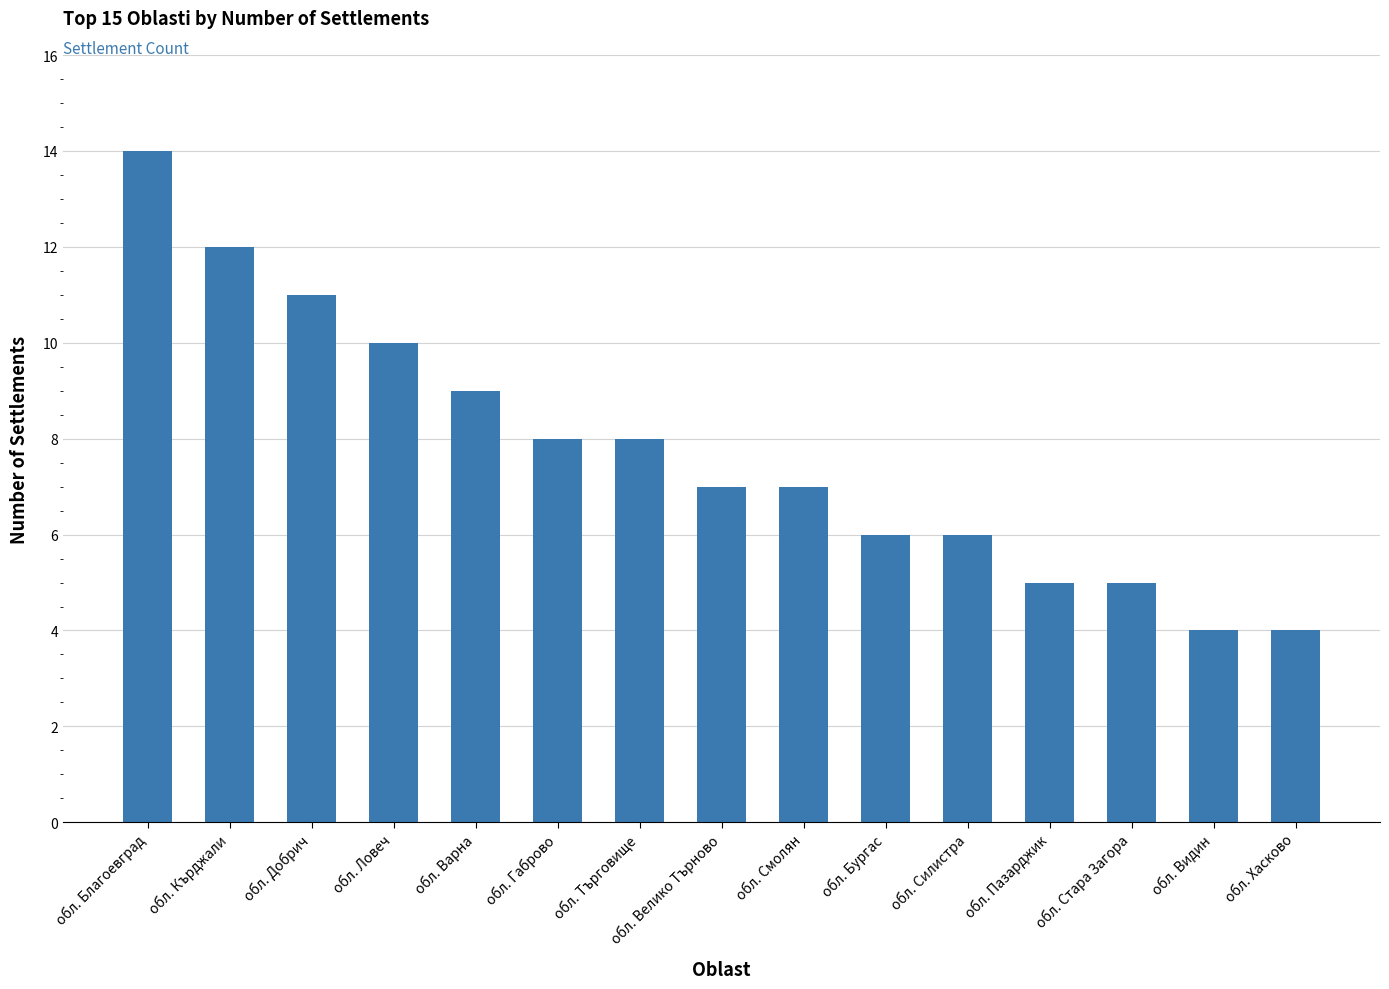

What is the change in value from обл. Бургас to обл. Хасково?

-2